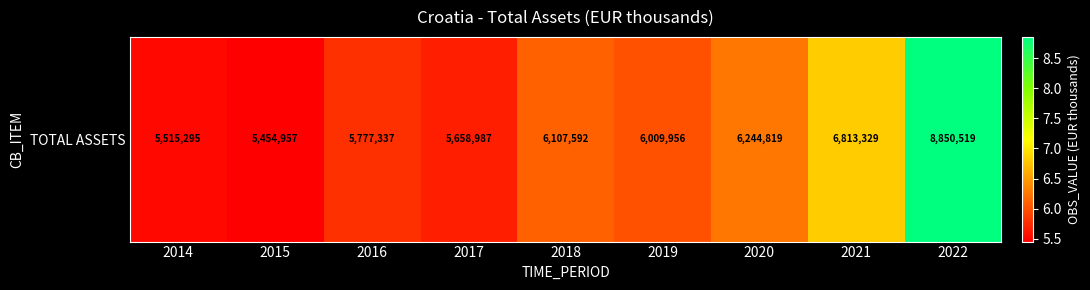

What is the sum of all values?

56432791